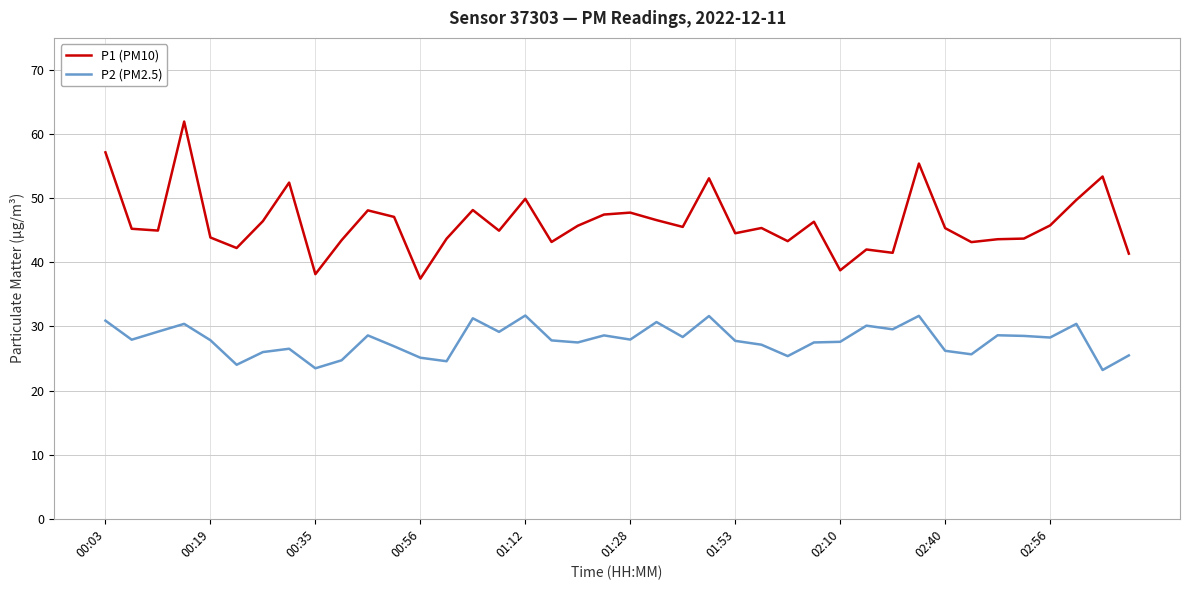

Count the number of categories in the chart.

40